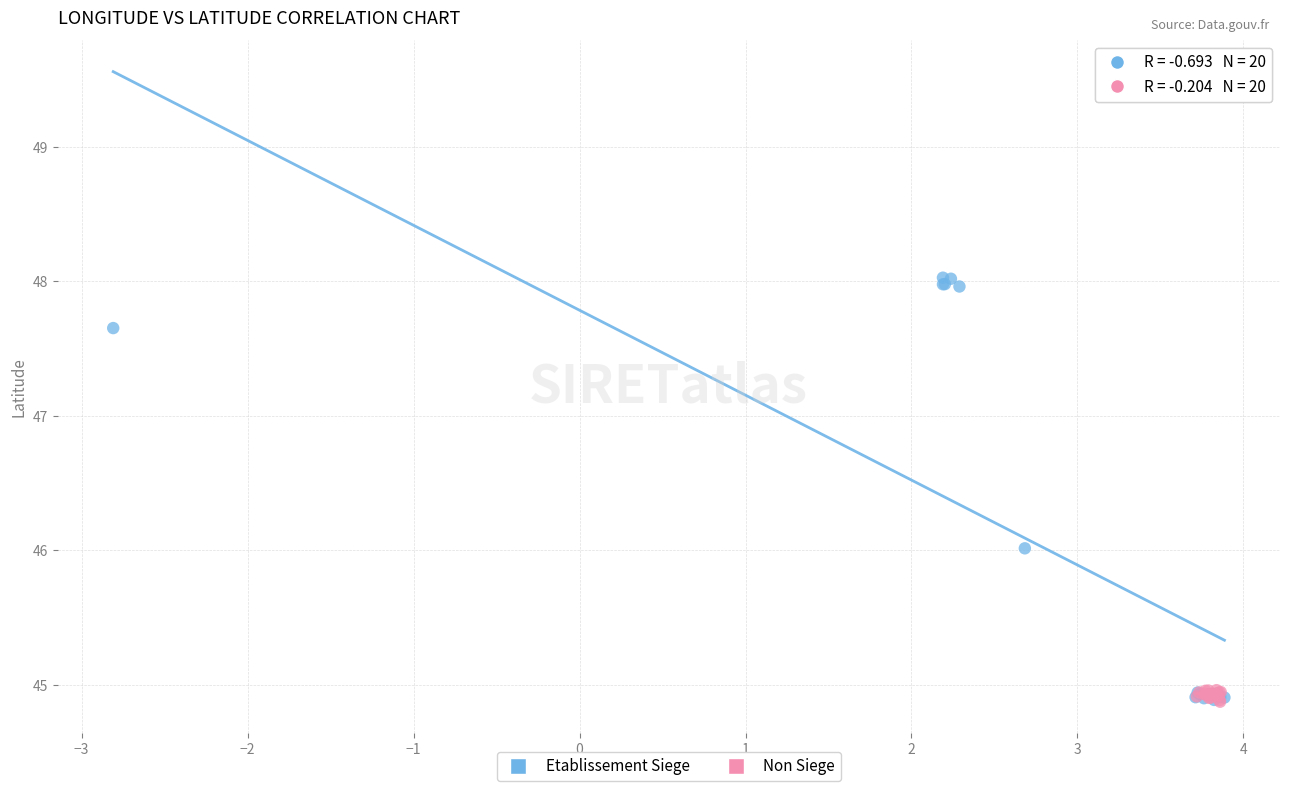

Which series contains the highest Y value?

Etablissement Siege